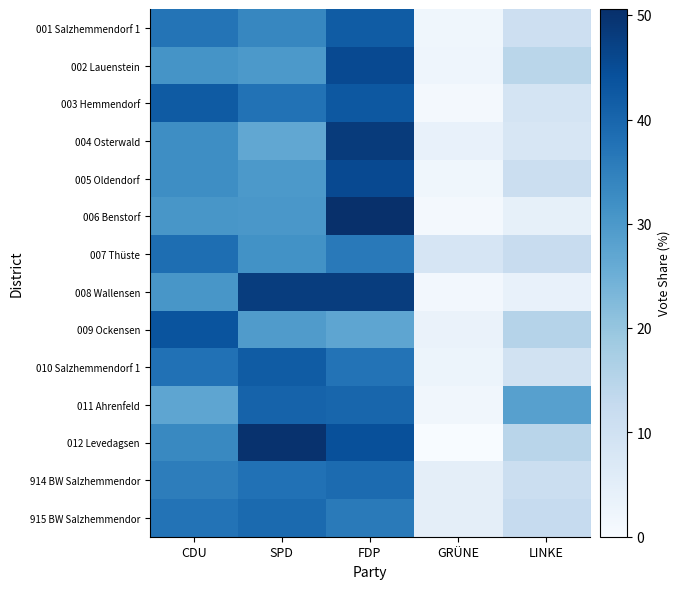

At which category does the chart reach its peak across all series?

FDP